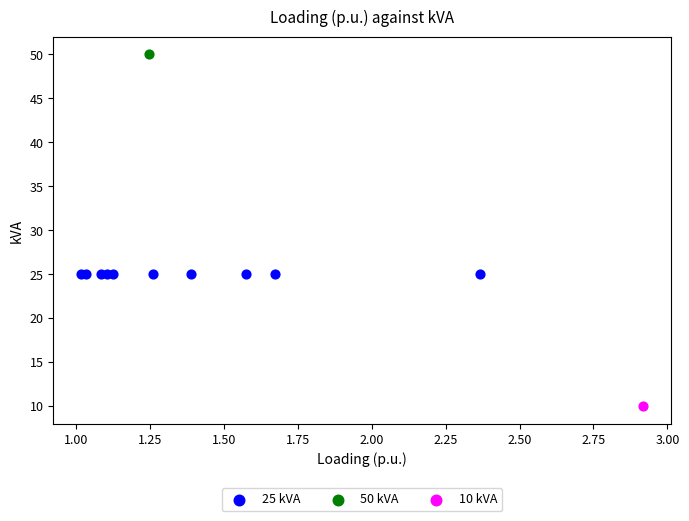

What are all the series names shown in the legend?

25 kVA, 50 kVA, 10 kVA